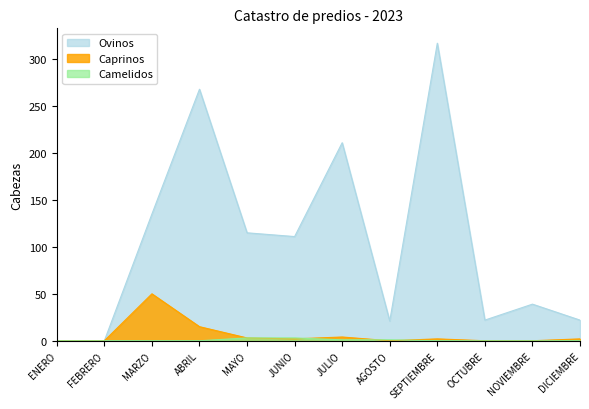

Reading left to right, list all the values displayed in this chart.

Ovinos: 0	0	135	268	115	111	211	21	317	22	39	22
Caprinos: 0	0	50	15	3	2	4	0	2	0	0	2
Camelidos: 0	0	0	0	3	3	1	1	0	0	0	0